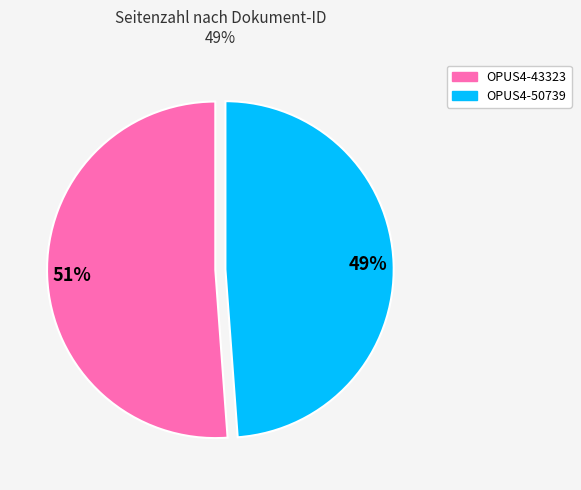

To the nearest percent, what portion does OPUS4-50739 represent?

49%